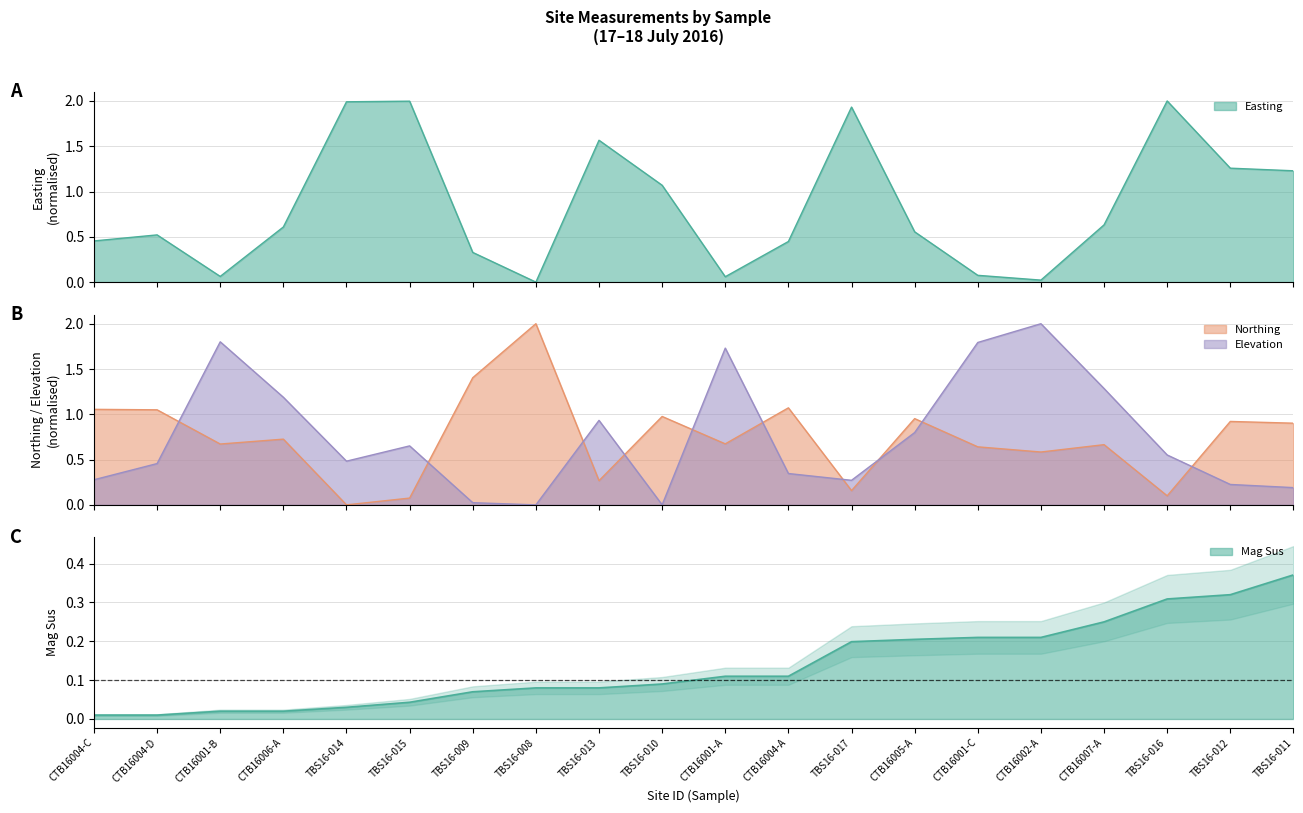

Does the chart have visible grid lines?

Yes